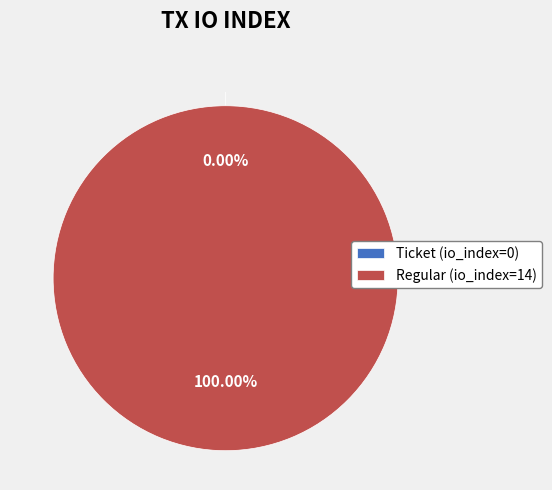

What is the smallest slice in the pie chart?

Ticket (io_index=0)